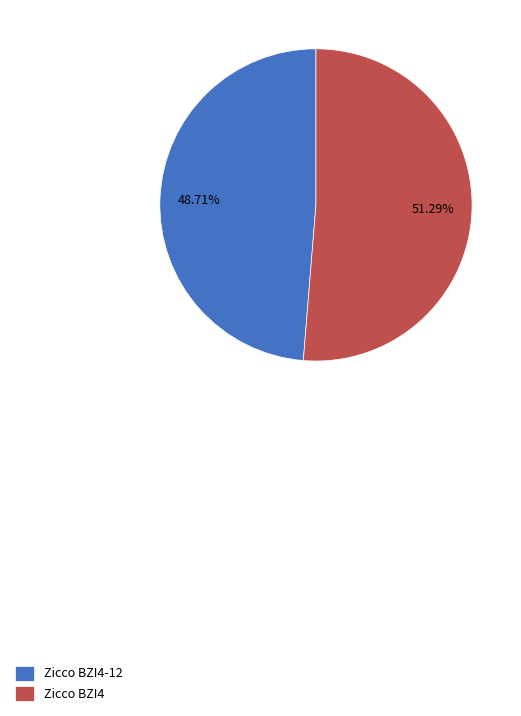

Combined, what portion of the pie is Zicco BZI4 and Zicco BZI4-12?

100.0%